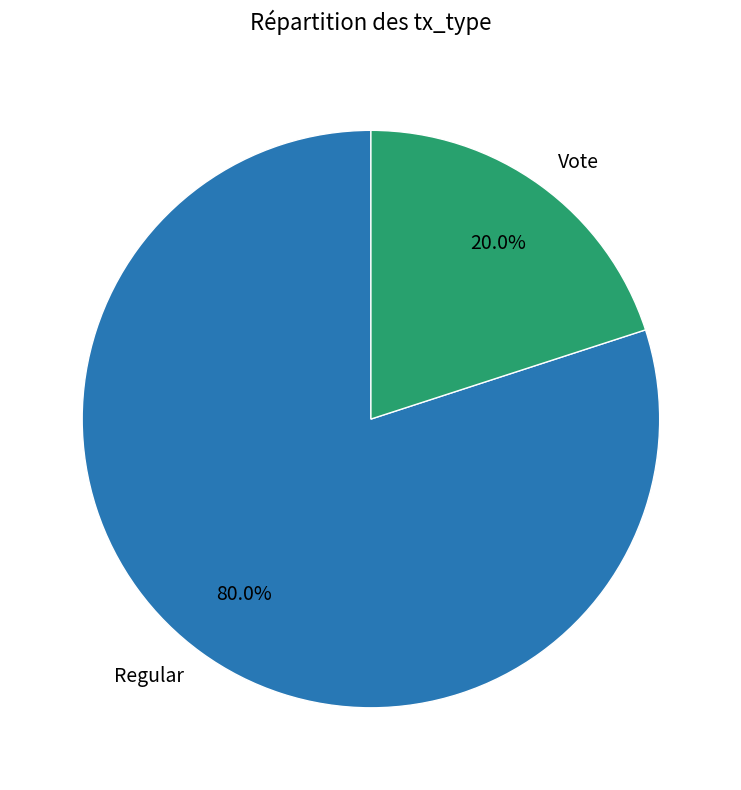

Is it true that Regular is 80% of the pie?

True